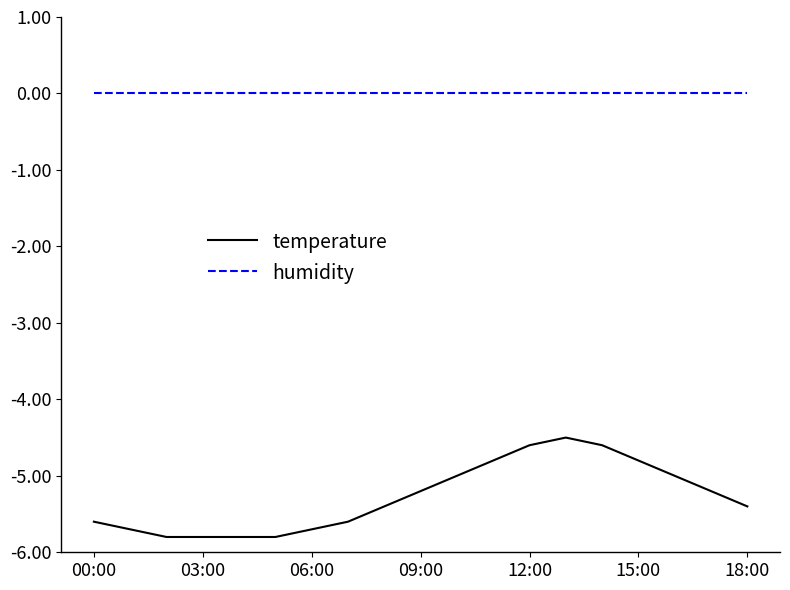

What are all the series names shown in the legend?

temperature, humidity